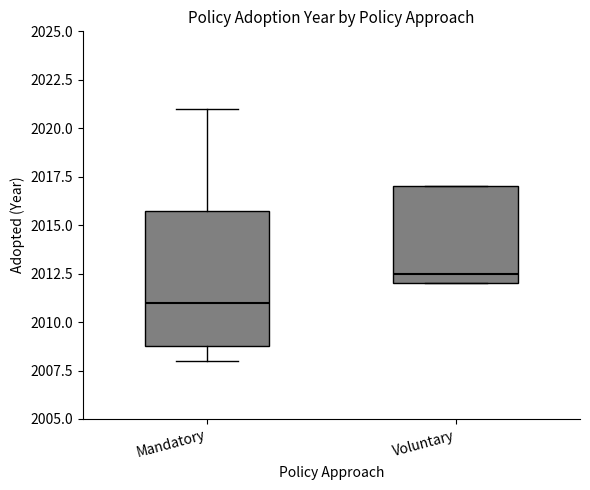

Reading left to right, read every box against the y-axis: the position of its median line, the range the box covers, and the ends of its whiskers. The values are not printed on the chart, so give them approximately, as read against the axis.

Mandatory: median 2011.0, box 2009.0 to 2016.0, whiskers 2008.0 to 2021.0
Voluntary: median 2012.5, box 2012.0 to 2017.0, whiskers 2012.0 to 2017.0